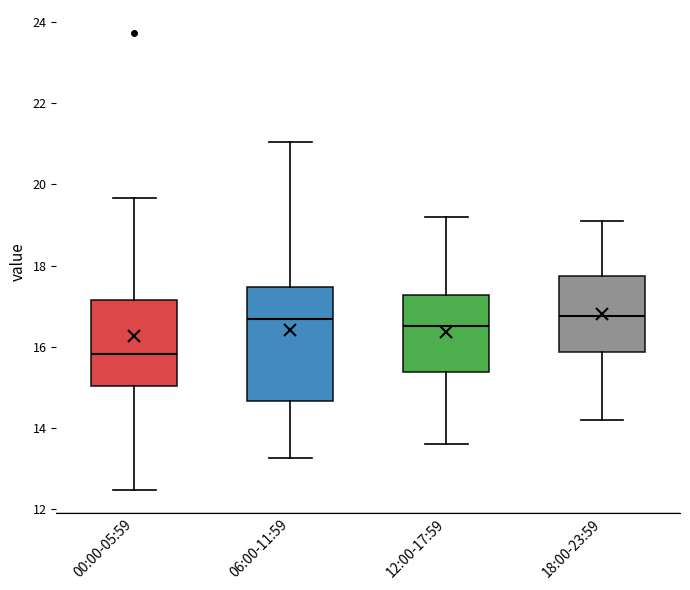

Comparing the boxes themselves (not the whiskers), which one is the tallest?

06:00-11:59